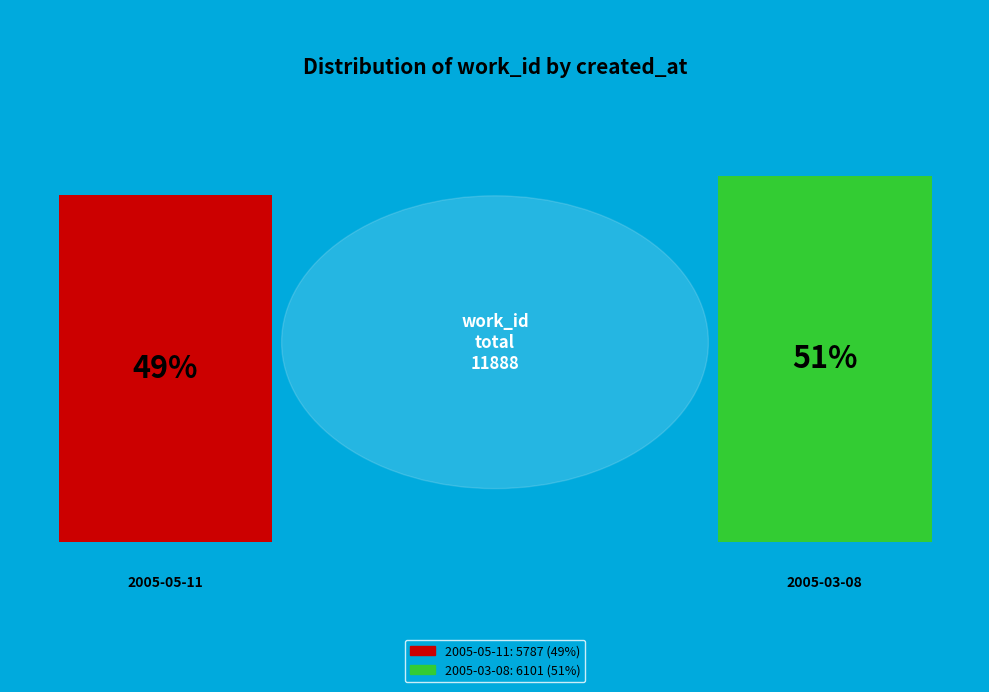

Which category has the biggest portion of the pie?

2005-03-08